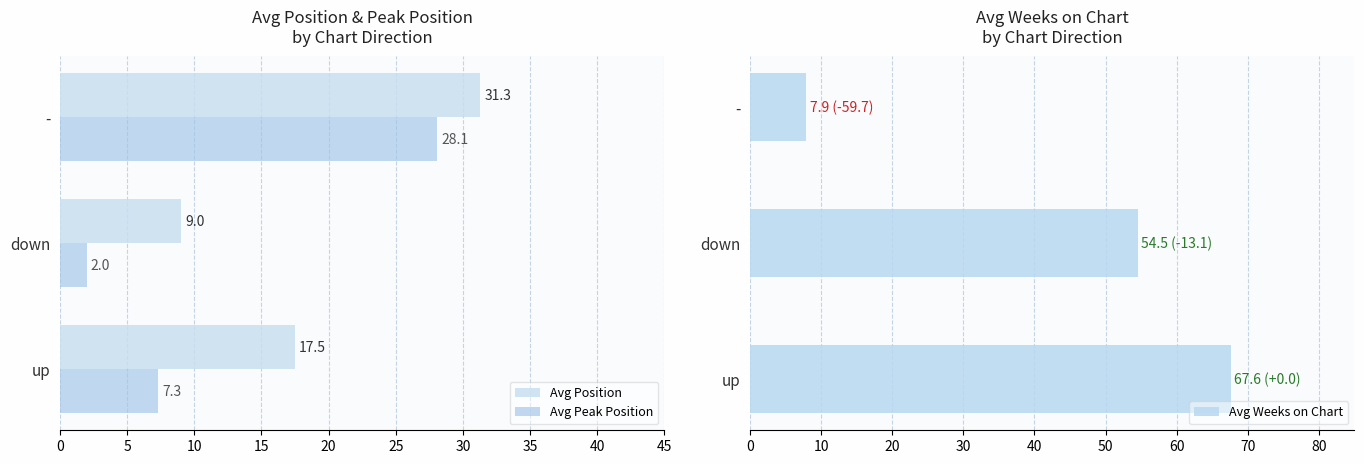

What is the average value of the Avg Peak Position series?

12.5